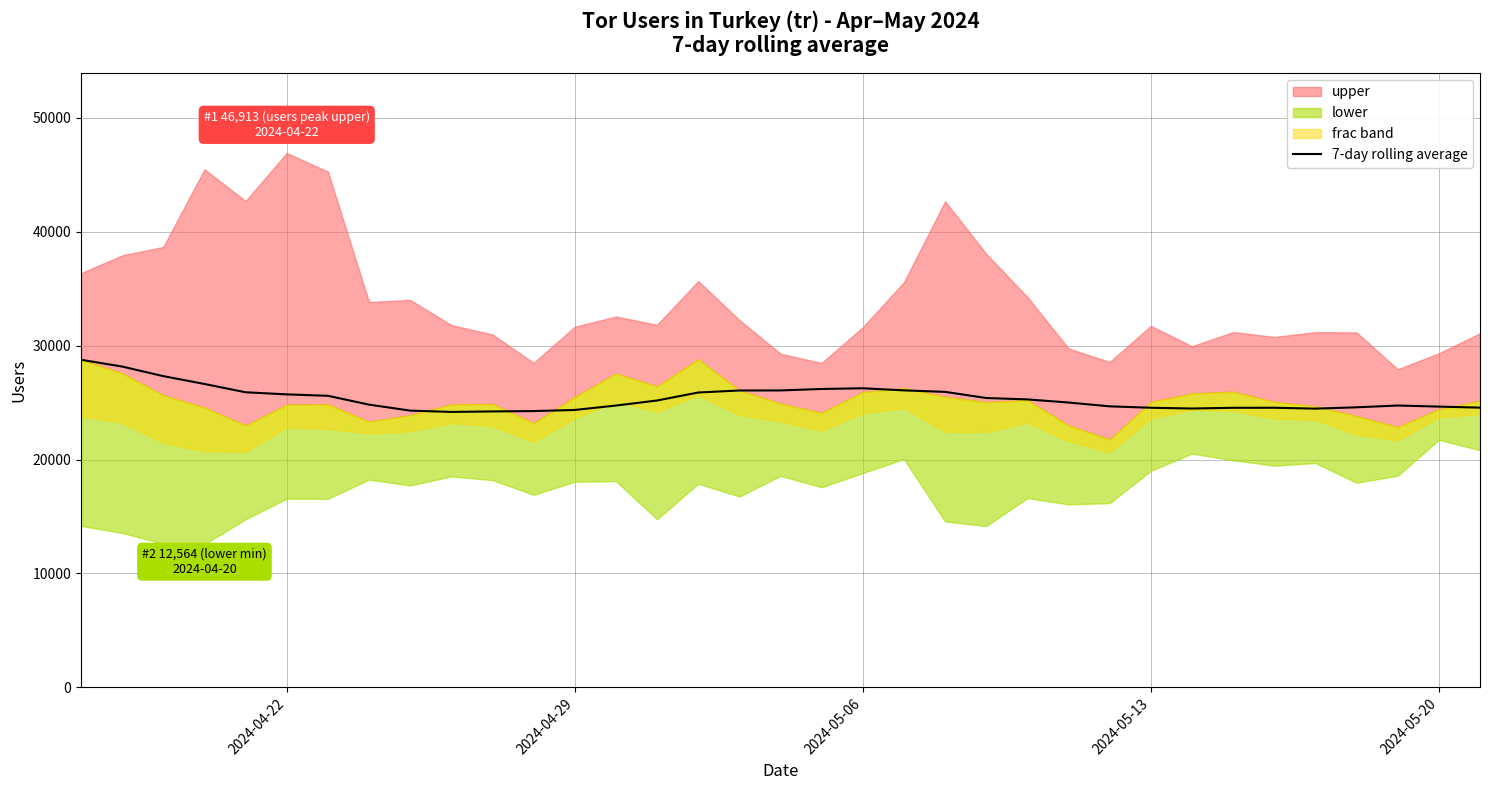

The value of 7-day rolling average at 2024-05-13 is 34022.1. True or false?

False